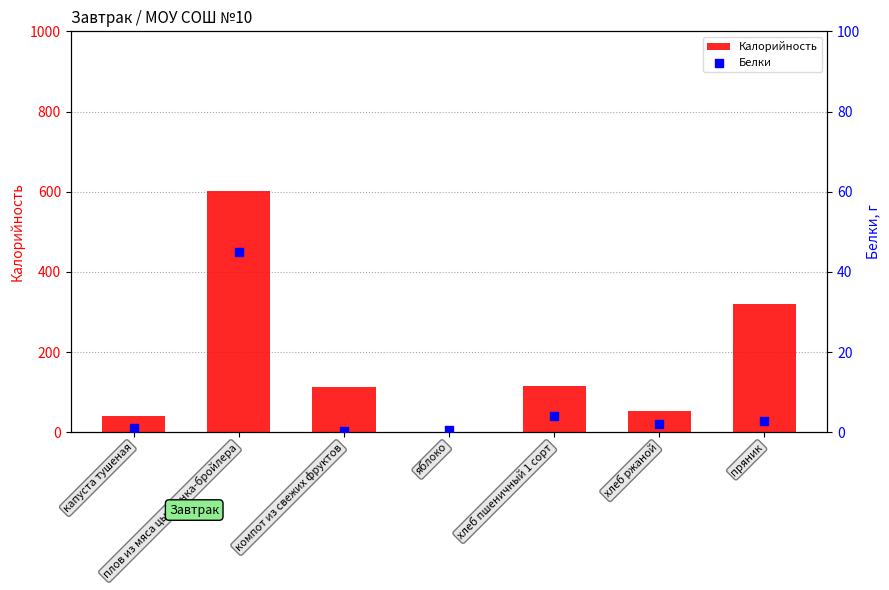

Which series reaches the minimum Y coordinate?

Белки